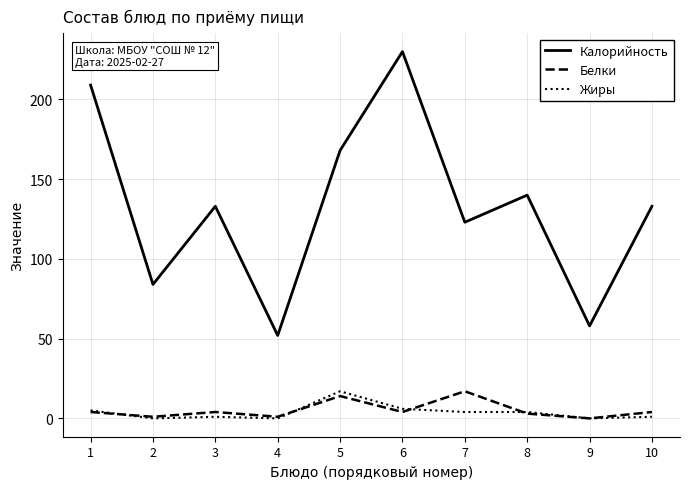

What is the sum of the Калорийность values at 9 and 1?

267